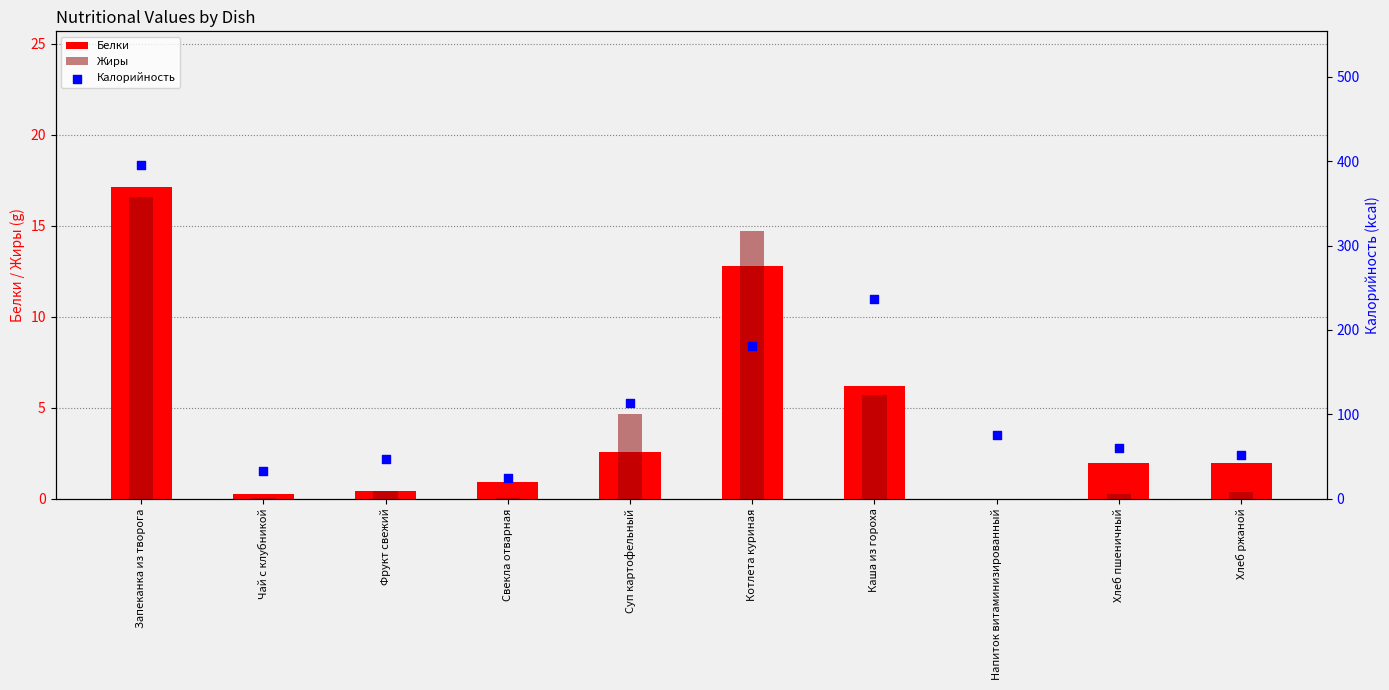

Which series reaches the minimum Y coordinate?

Белки